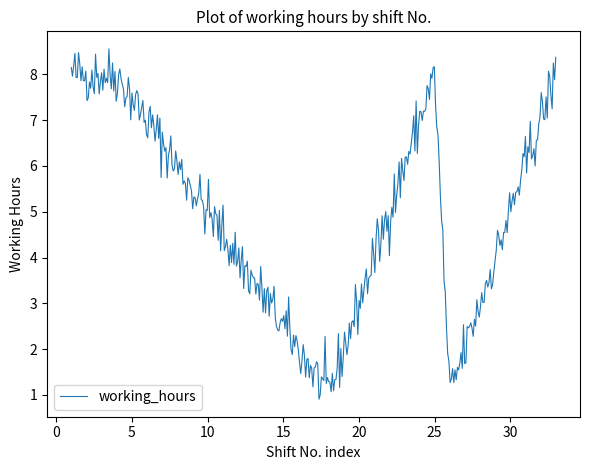

What is the minimum value shown in the chart?

0.9